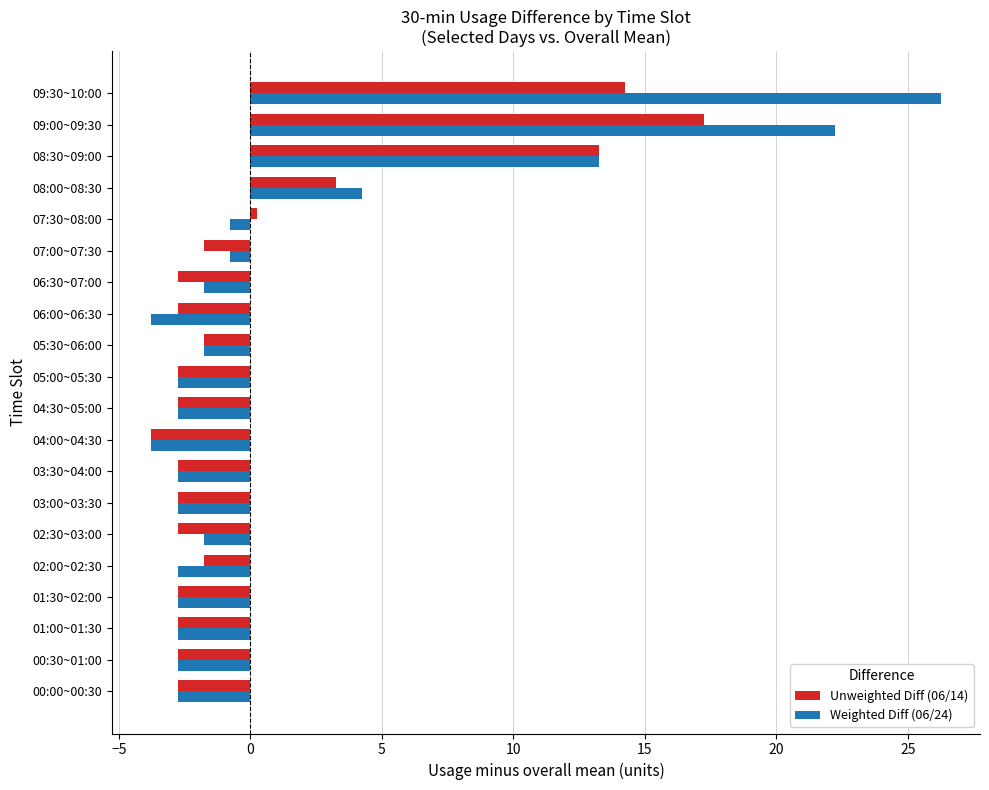

The value of Weighted Diff (06/24) at 09:30~10:00 is 42.8. True or false?

False